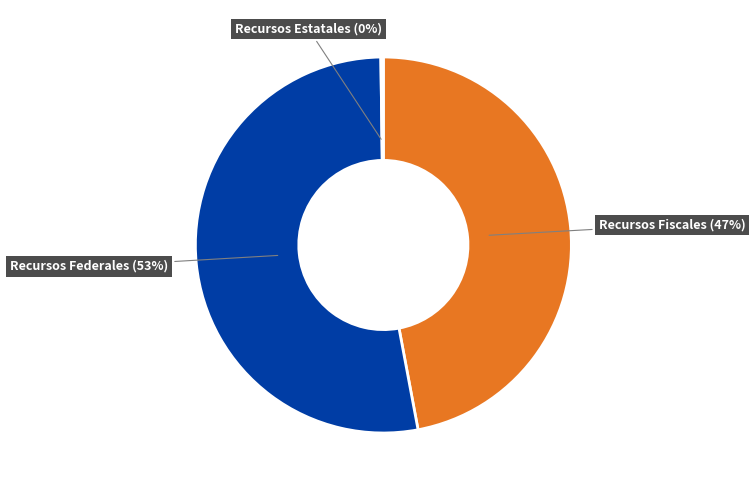

To the nearest percent, what is the difference between the largest and smallest slice percentages?

53%